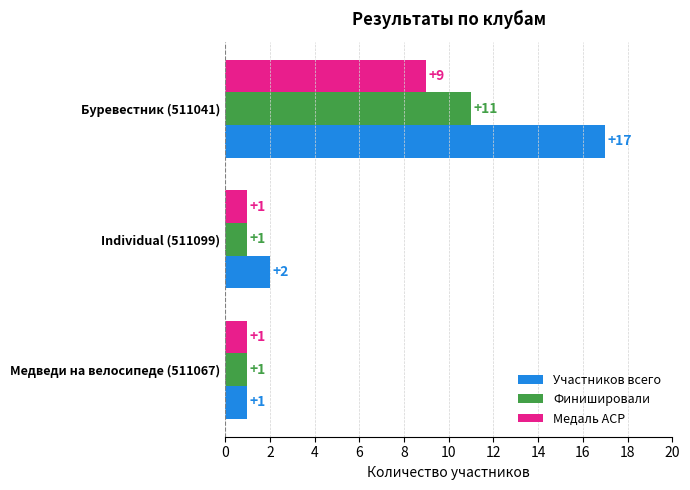

Rank the series by their average value, from lowest to highest.

Медаль ACP, Финишировали, Участников всего